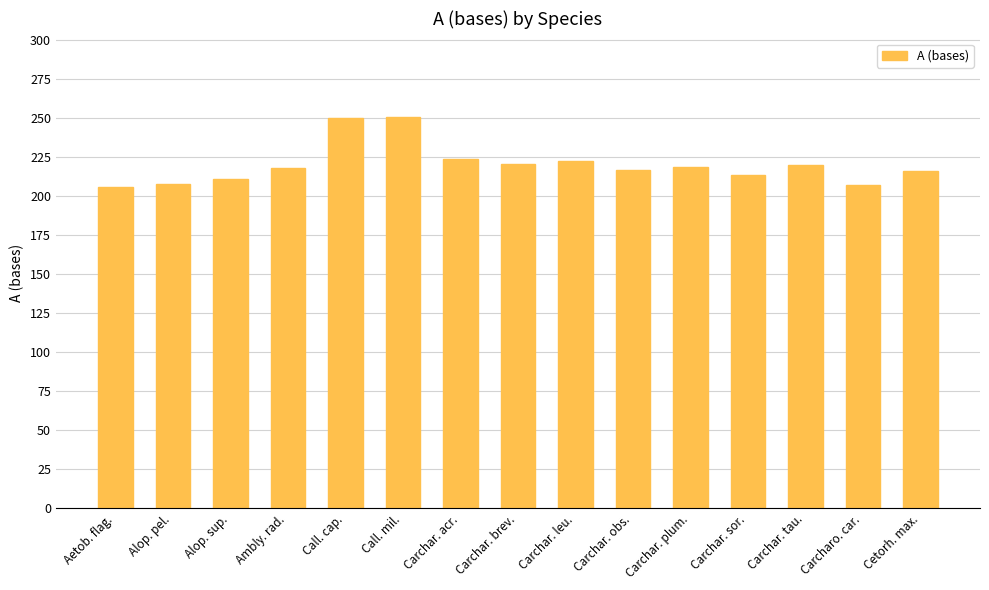

The chart shows a value of 60 at Alop. pel.. True or false?

False